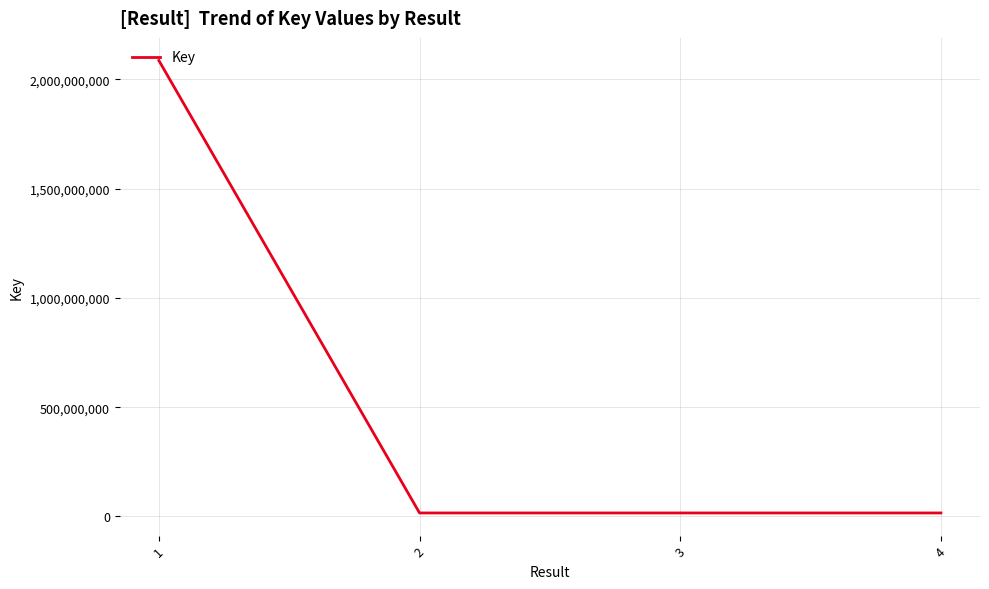

How many interior local valleys (lower than both neighbors) does the data have?

1